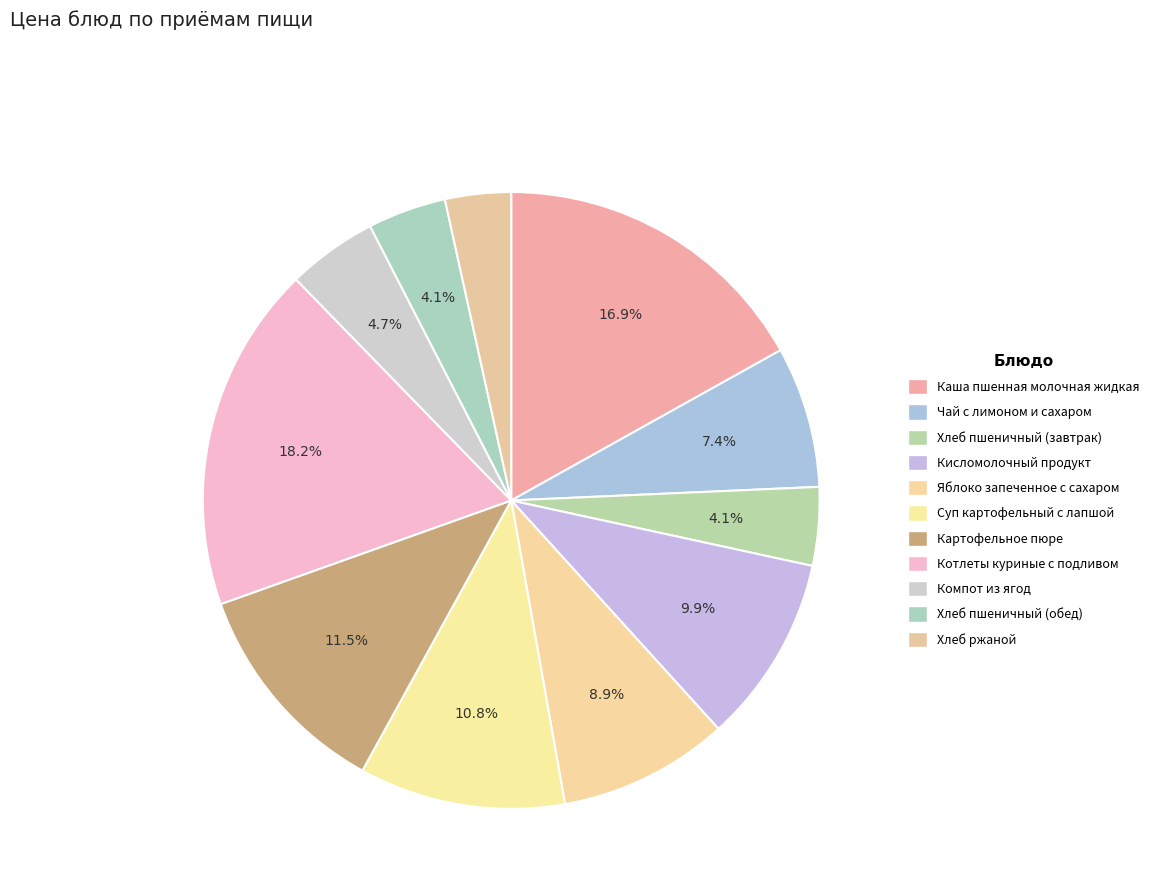

Which has a higher value, Каша пшенная молочная жидкая or Яблоко запеченное с сахаром?

Каша пшенная молочная жидкая